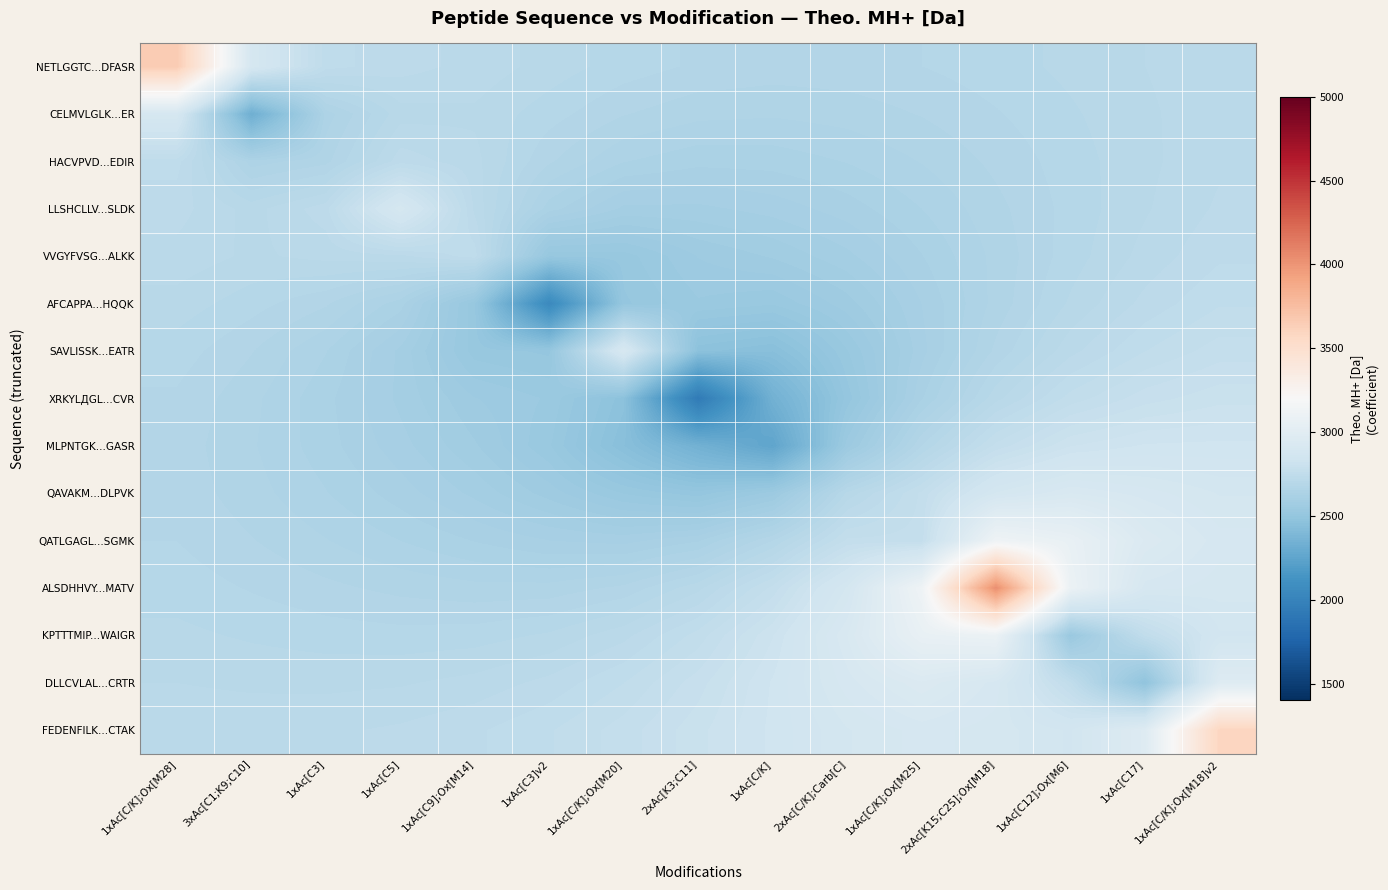

How many distinct data groups are displayed?

15